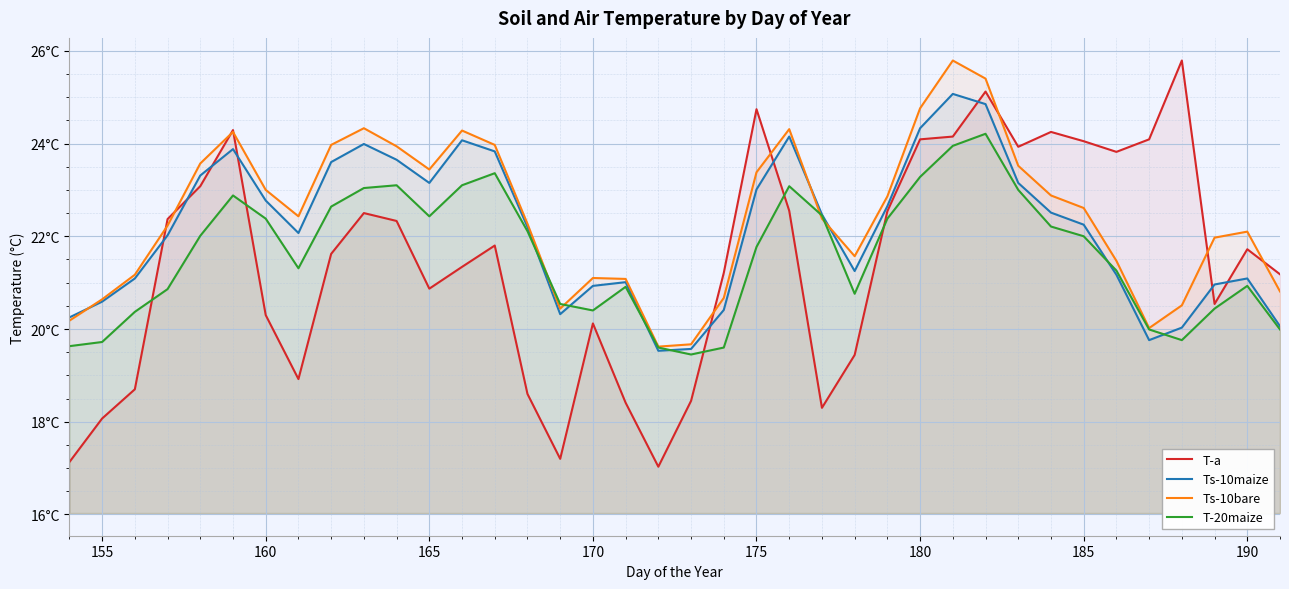

What are all the series names shown in the legend?

T-a, Ts-10maize, Ts-10bare, T-20maize